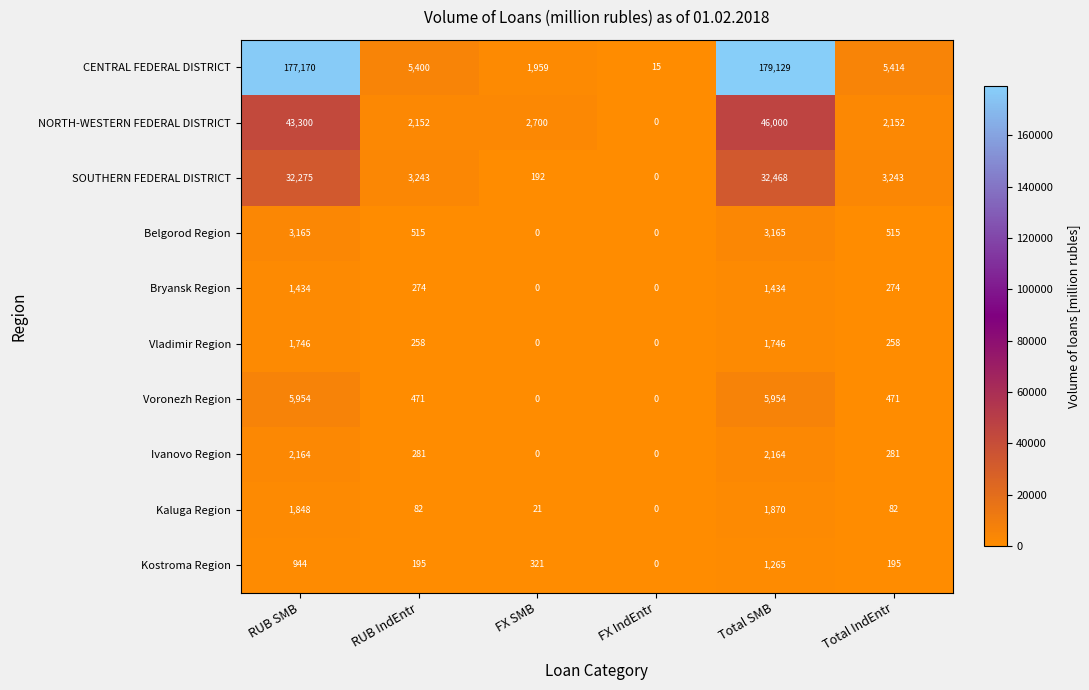

Is it true that Kaluga Region equals 82 at RUB IndEntr?

True